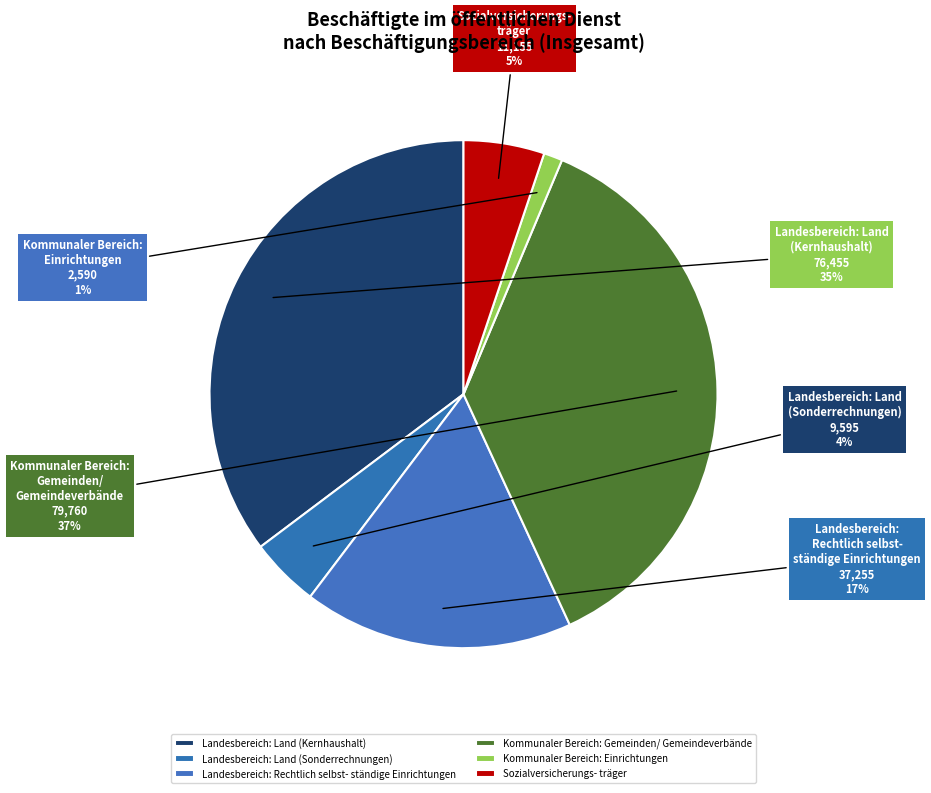

Is it true that Landesbereich: Land (Sonderrechnungen) is 4% of the pie?

True